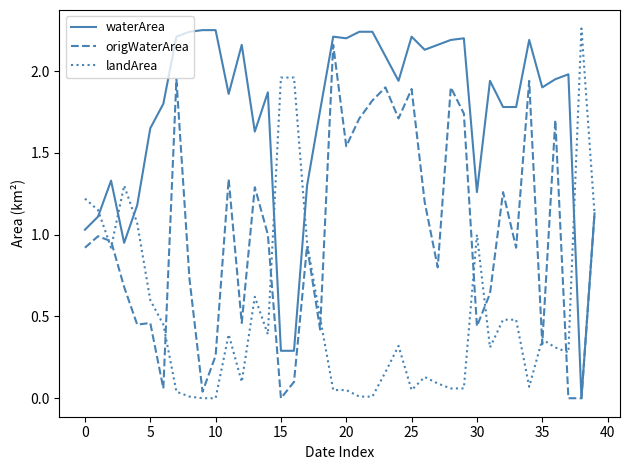

At how many categories does at least one series exceed 0?

40